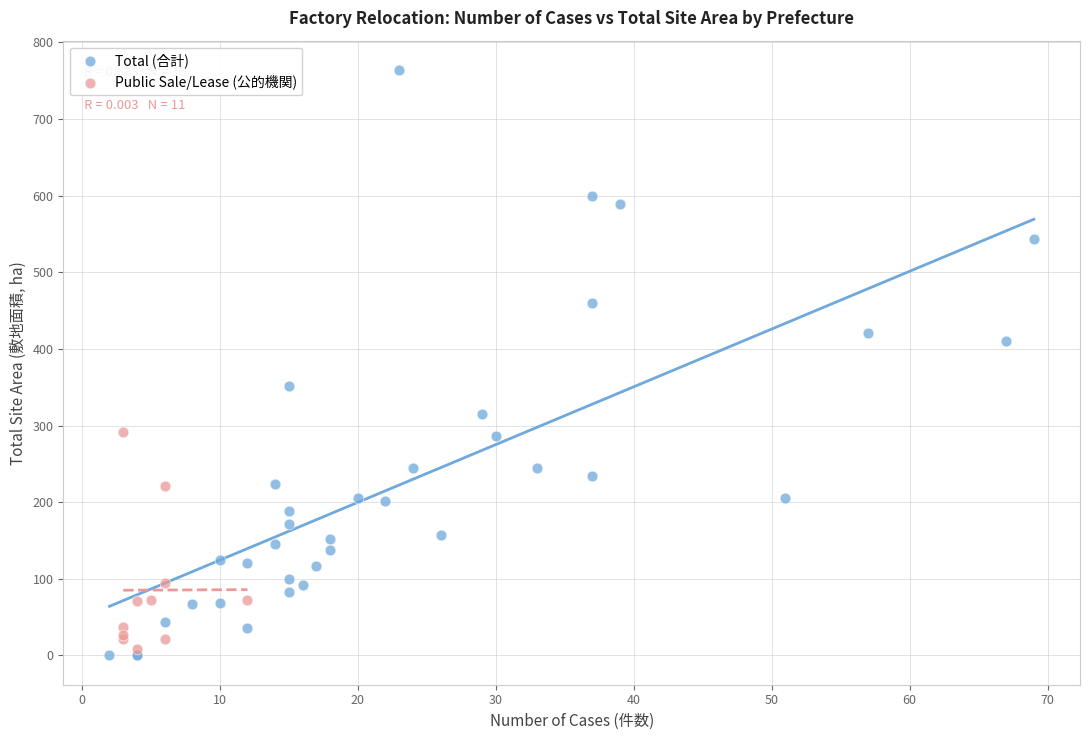

Which series has the largest Y range (max minus min)?

Total (合計)